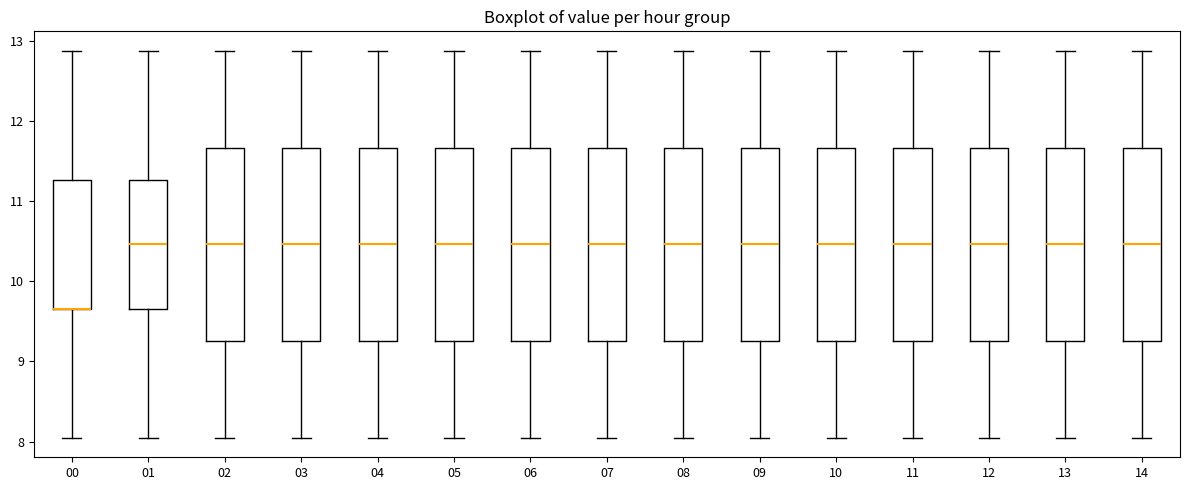

Where does the lower whisker of the box at x = 00 end on the y-axis? The values are not printed on the chart, so give them approximately, as read against the axis.

8.0